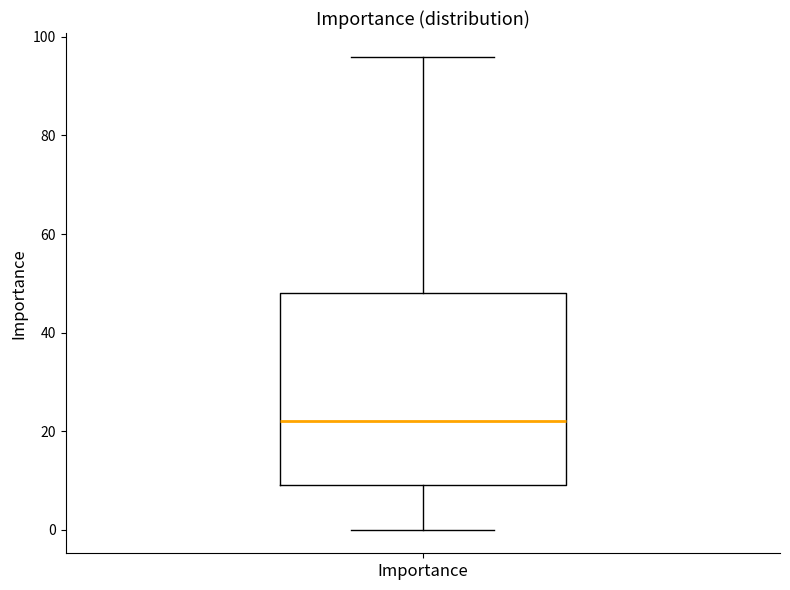

Read this box plot against the y-axis: the position of the median line, the range covered by the box, and the ends of both whiskers. The values are not printed on the chart, so give them approximately, as read against the axis.

median 22, box 10 to 48, whiskers 0 to 96